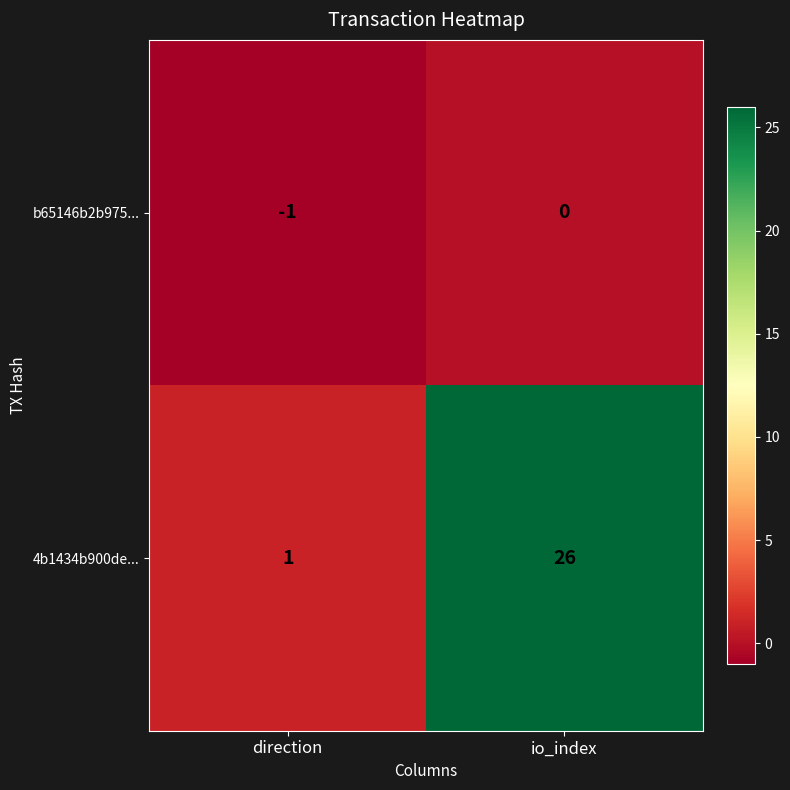

Where is b65146b2b975... nearest to the value 0?

io_index